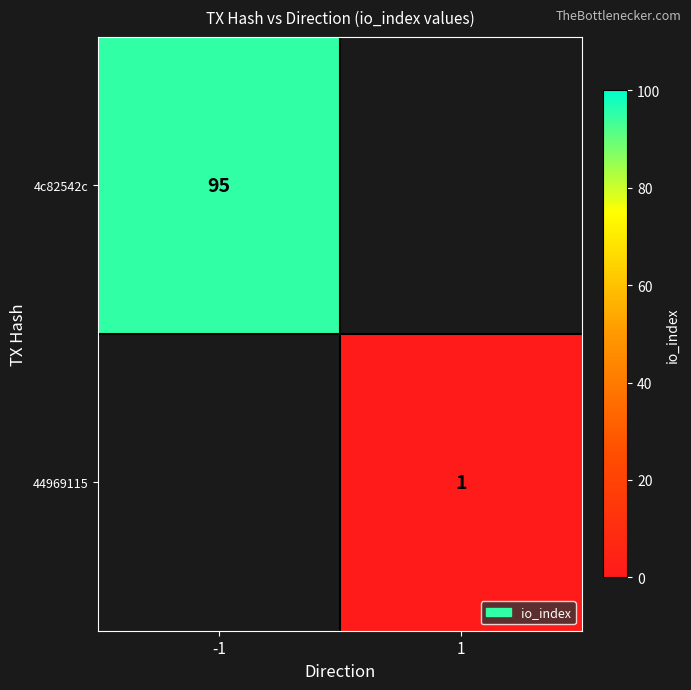

The value of 4c82542c at -1 is 95. True or false?

True